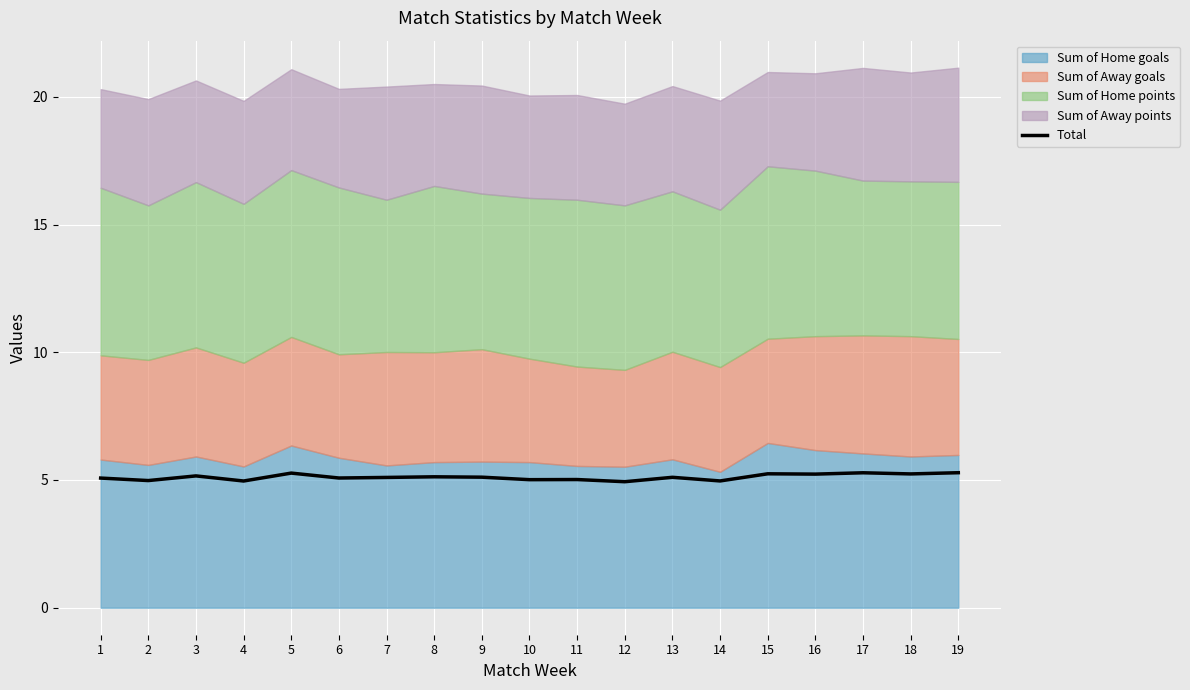

What is the smallest value displayed?

4.9